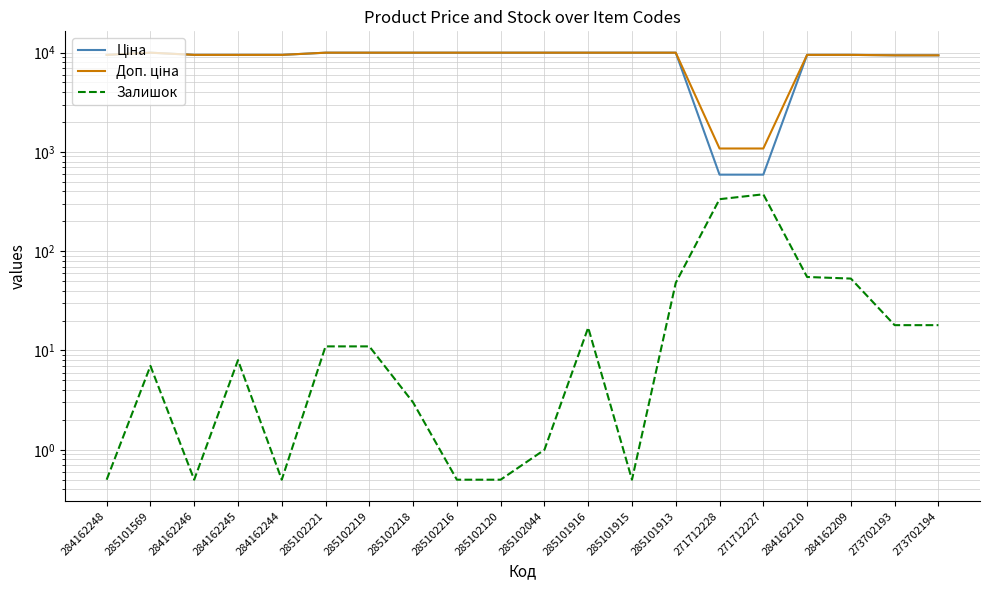

What is the difference between the maximum and minimum values in the Доп. ціна series?

8893.3